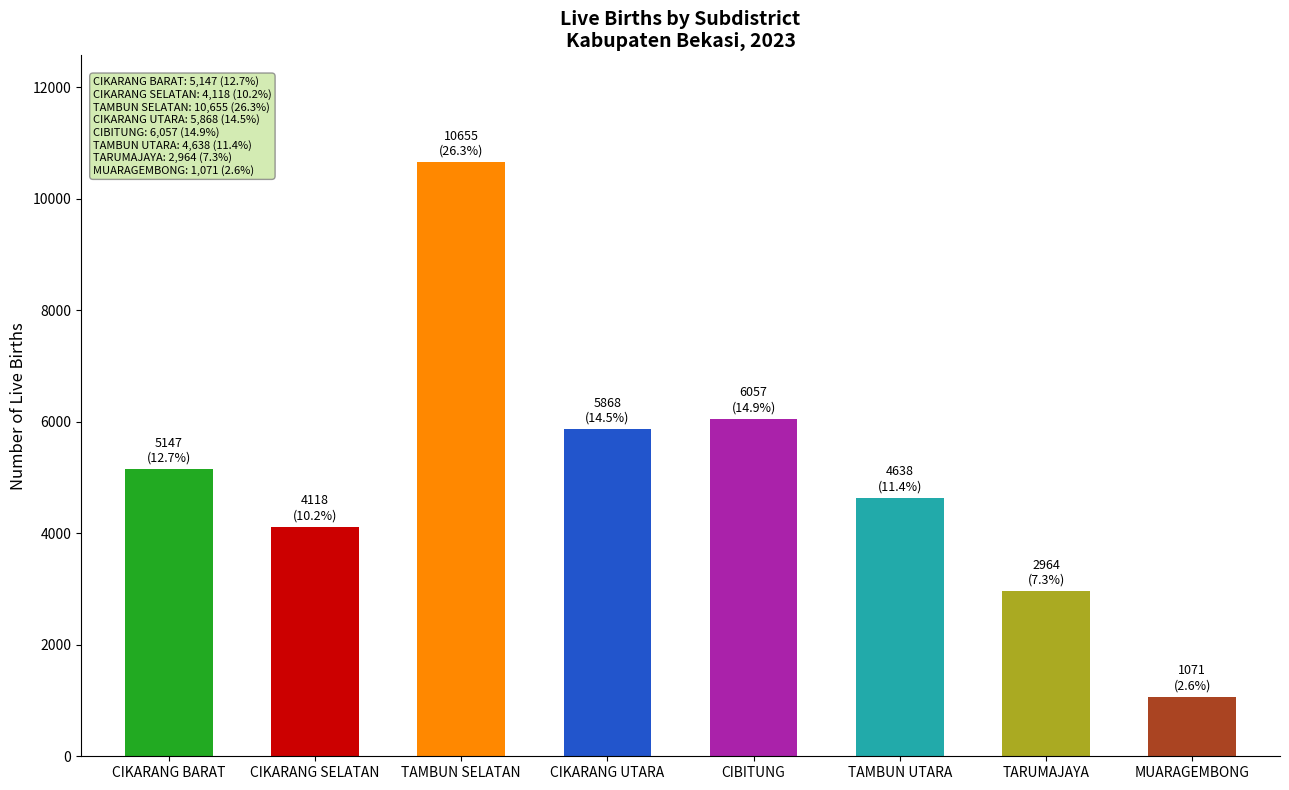

What is the value of the 1st bar from the left?

5147